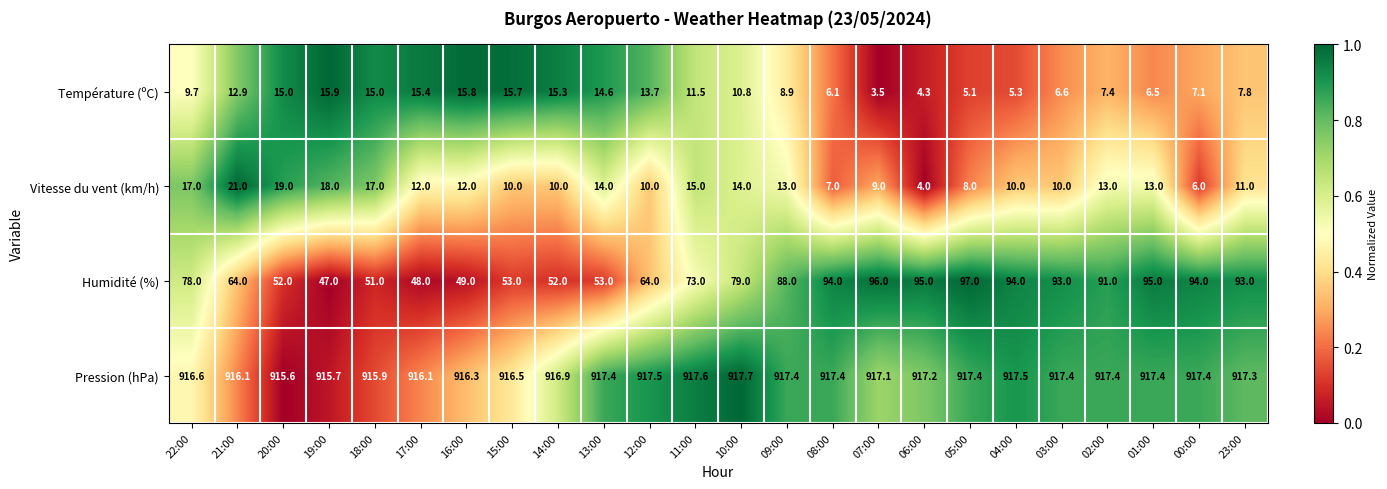

At which category is the sum across all series the highest?

01:00